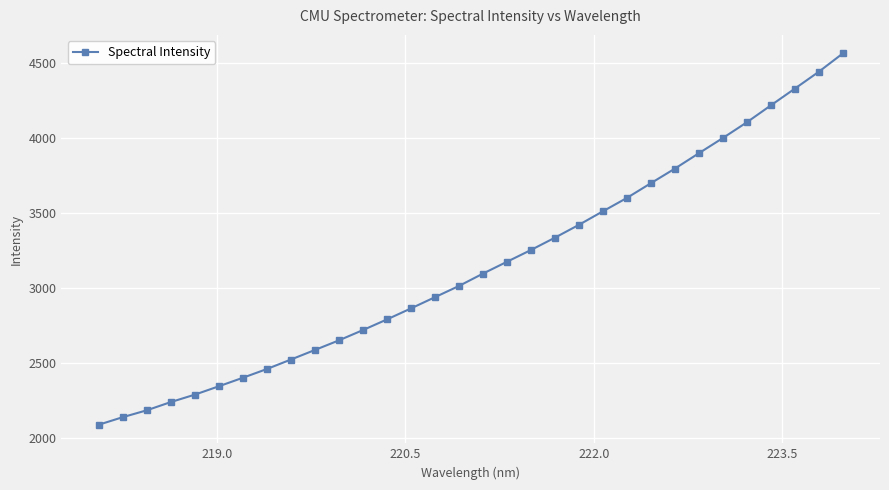

True or false: the data has more than 2 interior local peaks.

False